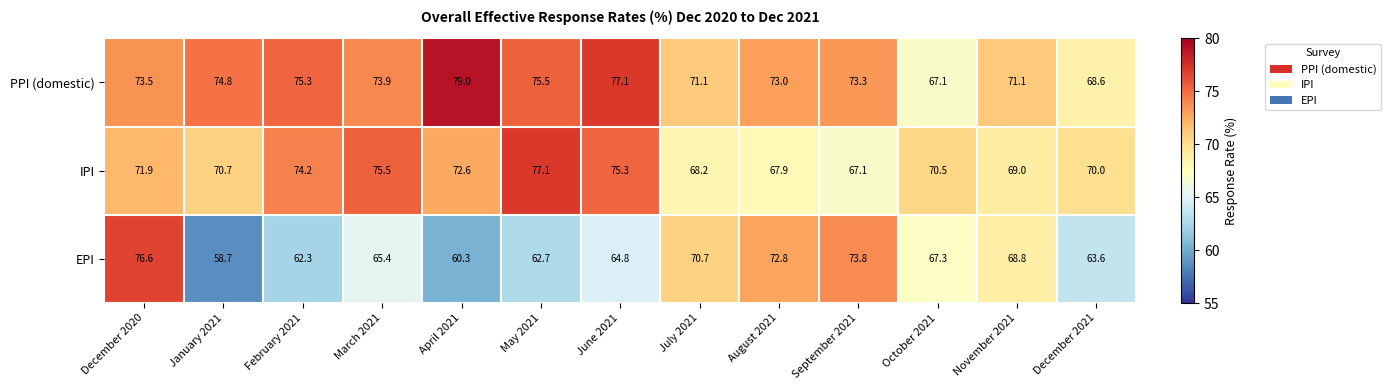

The EPI series shows 70.7 at July 2021. True or false?

True